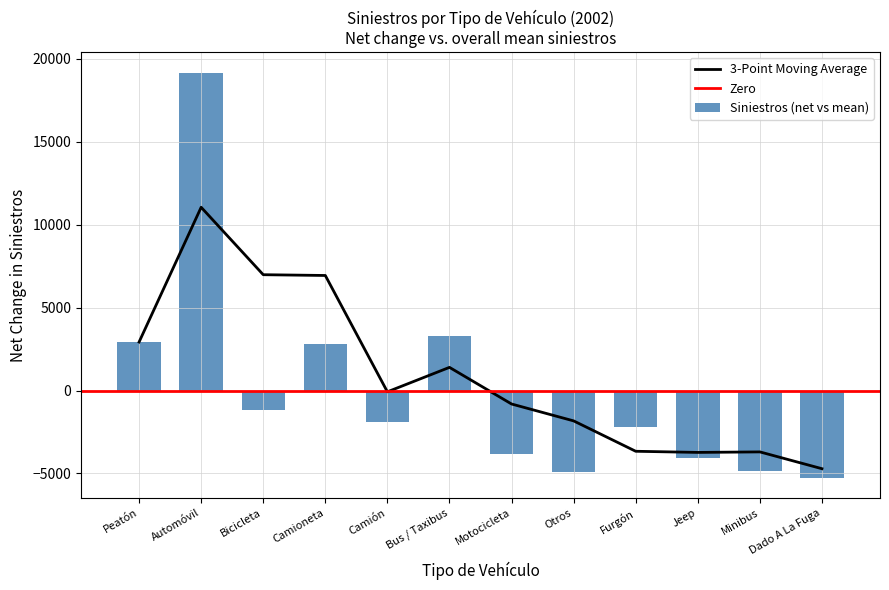

True or false: 3-Point Moving Average has a value of 17305.3 at Automóvil.

False